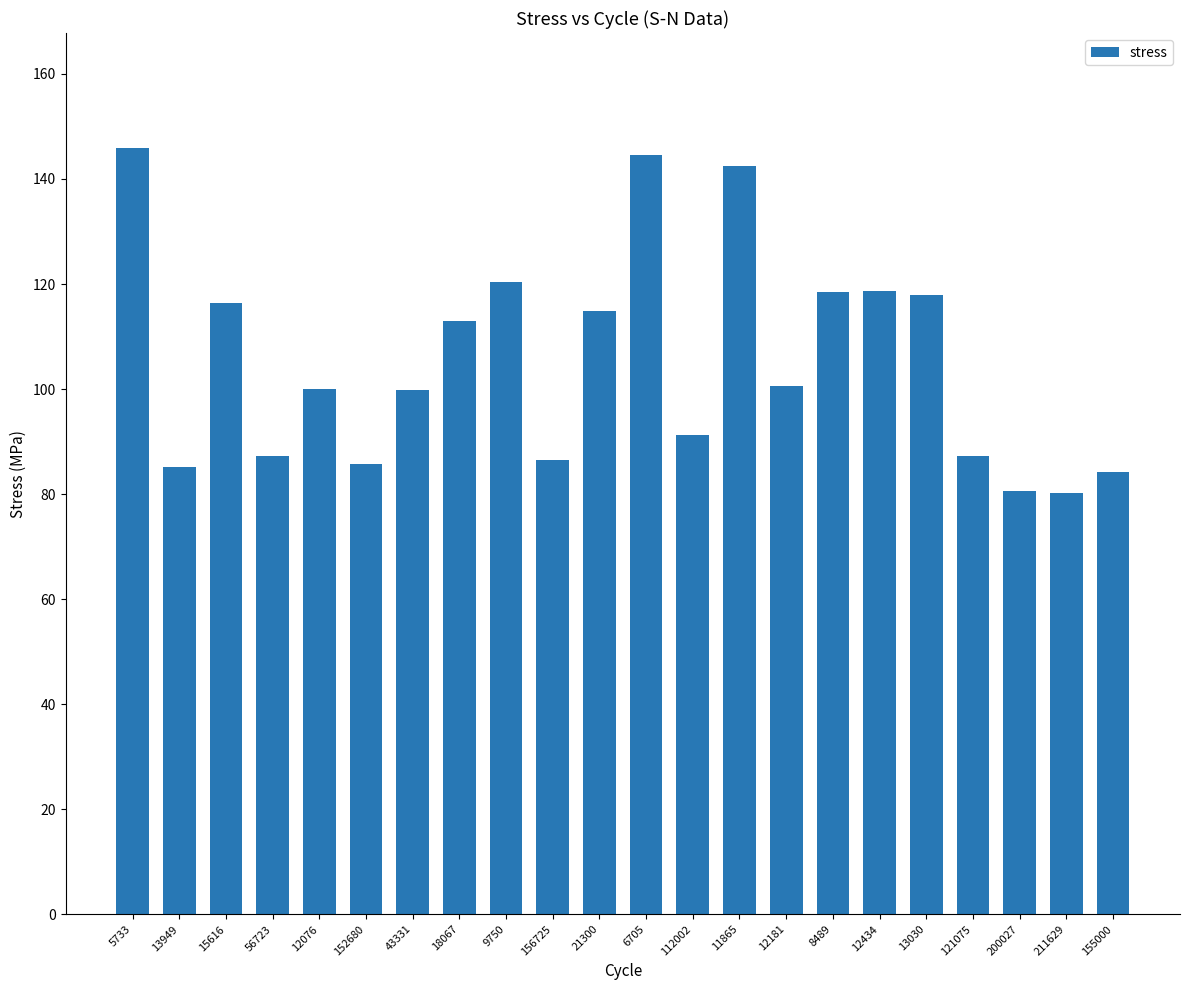

The value at 13949 is 147.9. True or false?

False